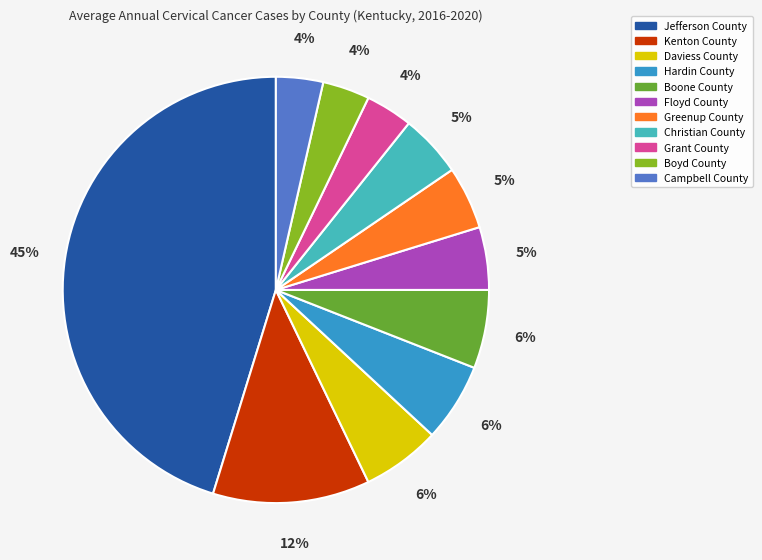

The Hardin County slice represents 6% of the pie. True or false?

True